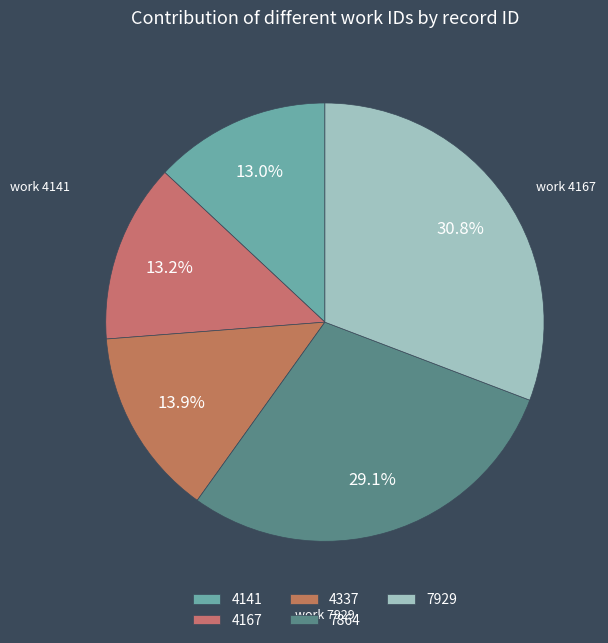

Which slice is the largest?

7929